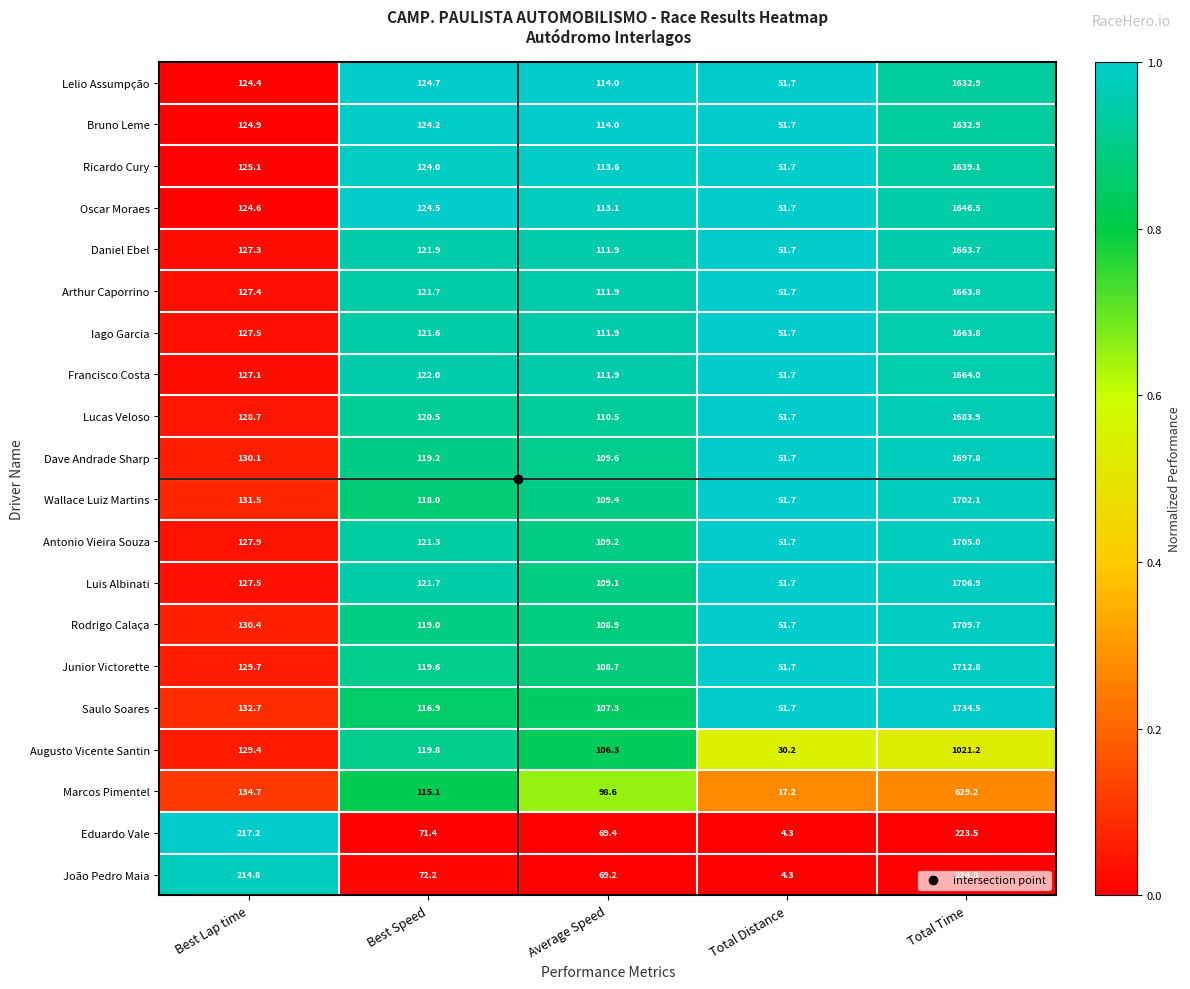

List the labels in order of Iago Garcia value, largest first.

Total Time, Best Lap time, Best Speed, Average Speed, Total Distance